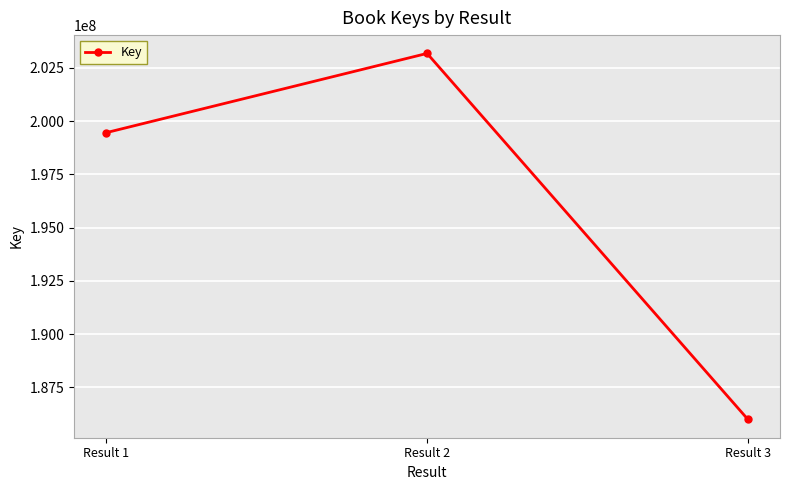

How many values are below 199454214?

1